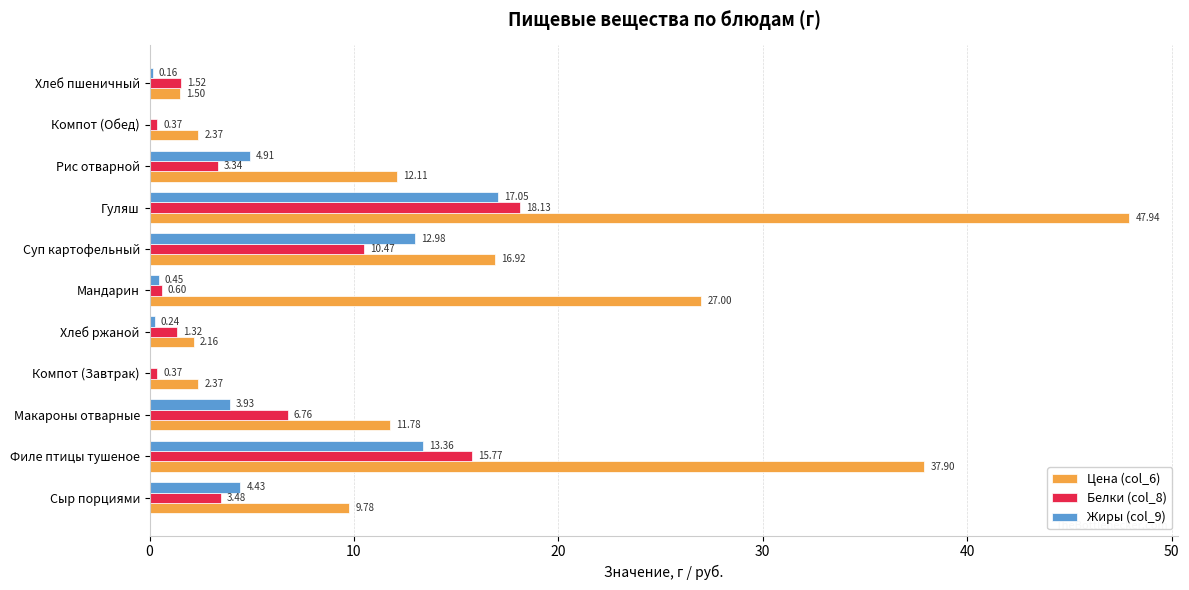

Is the value of Жиры (col_9) at Макароны отварные greater than the value of Белки (col_8) at Хлеб ржаной?

Yes